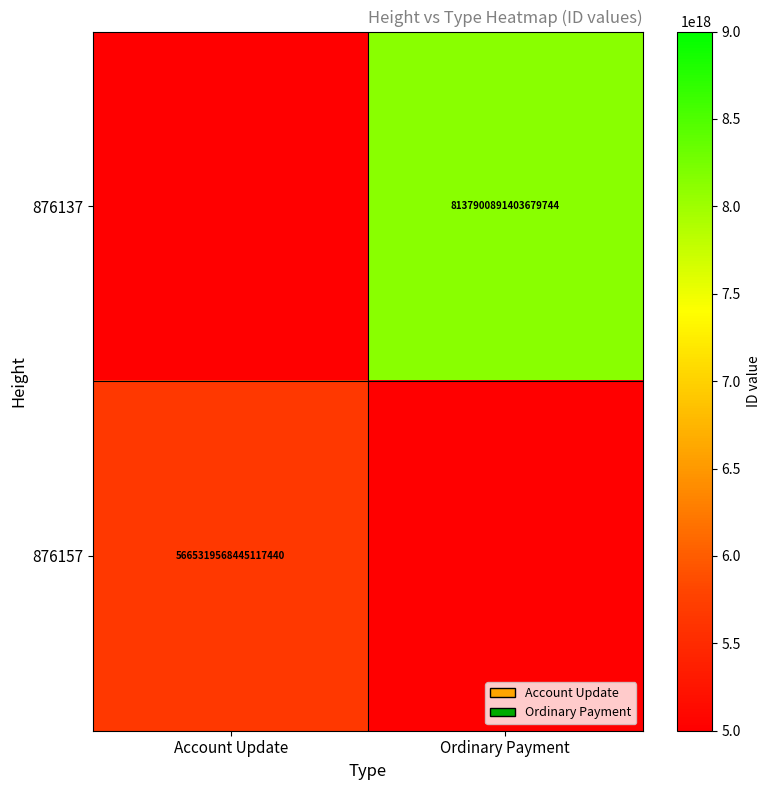

The value of 876137 at Ordinary Payment is 4901237842531596288. True or false?

False